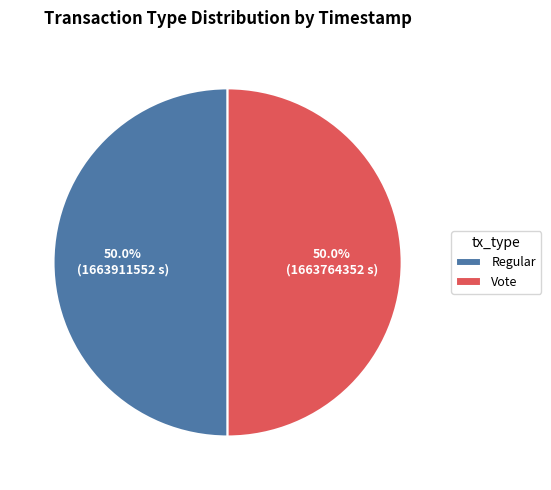

What is the total percentage of Regular and Vote?

100.0%